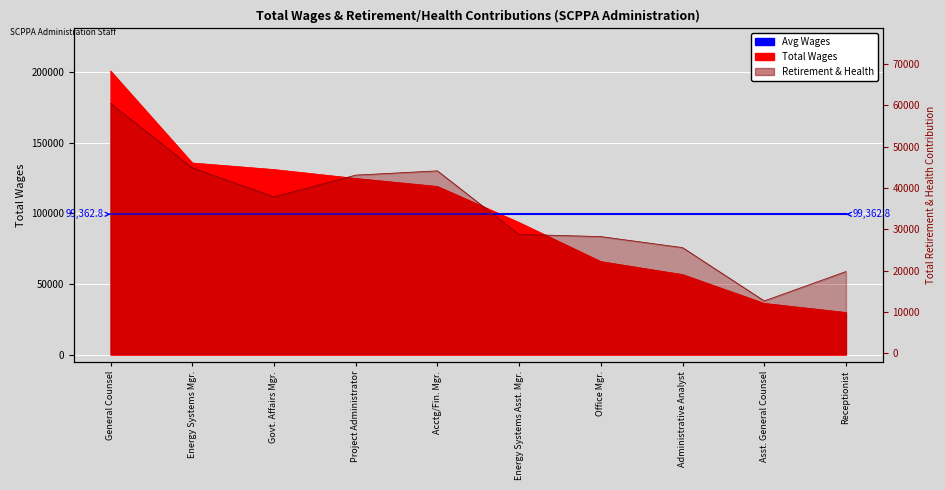

The value of Total Retirement & Health Contribution at Energy Systems Mgr. is 44924. True or false?

True